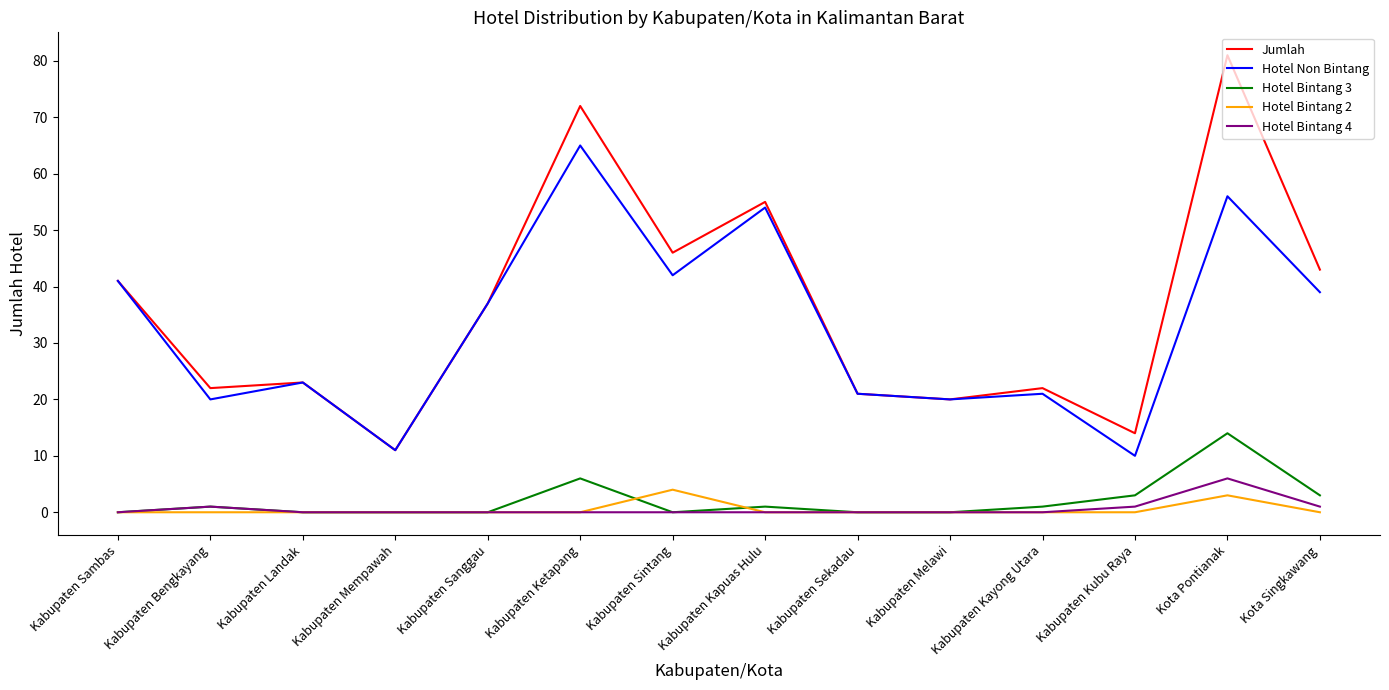

Is it true that Hotel Bintang 3 equals 14 at Kota Pontianak?

True